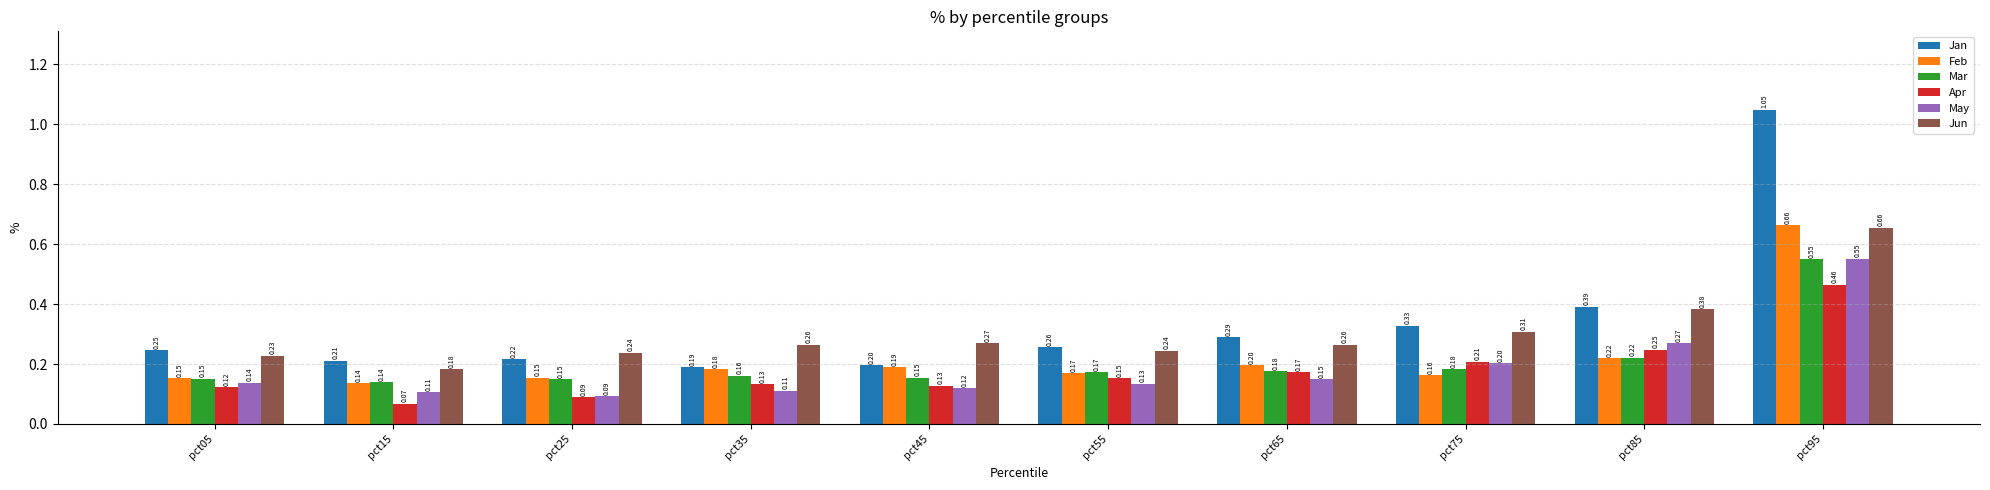

Is the value of Apr at pct25 greater than the value of Mar at pct25?

No